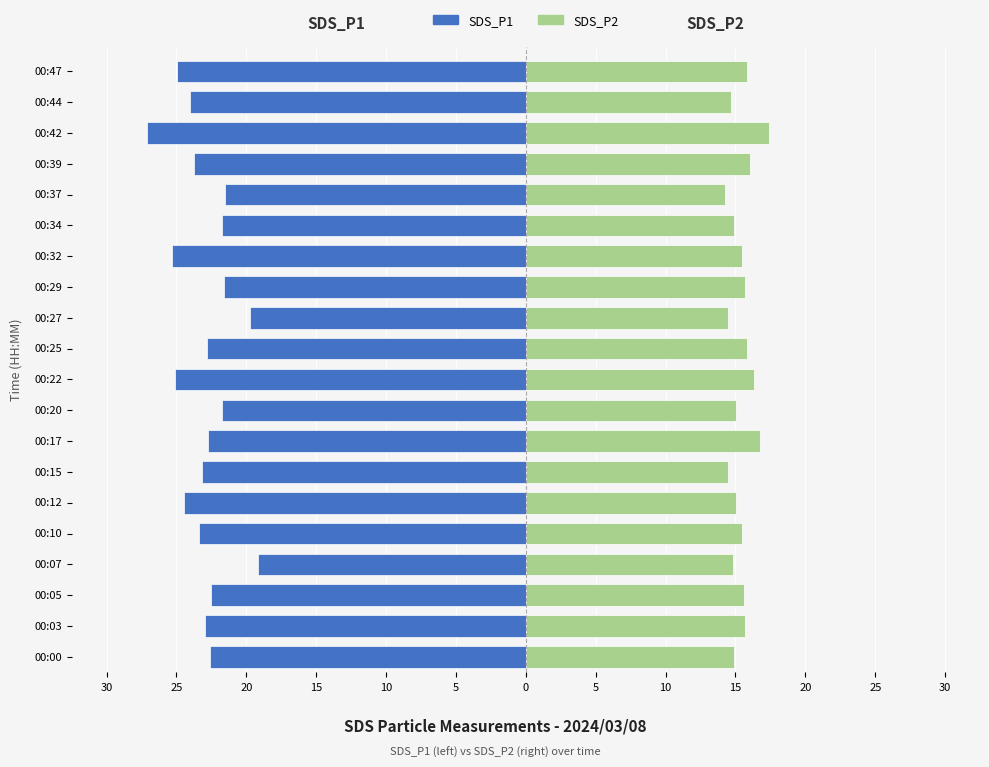

How many data points in SDS_P2 are above 15?

13